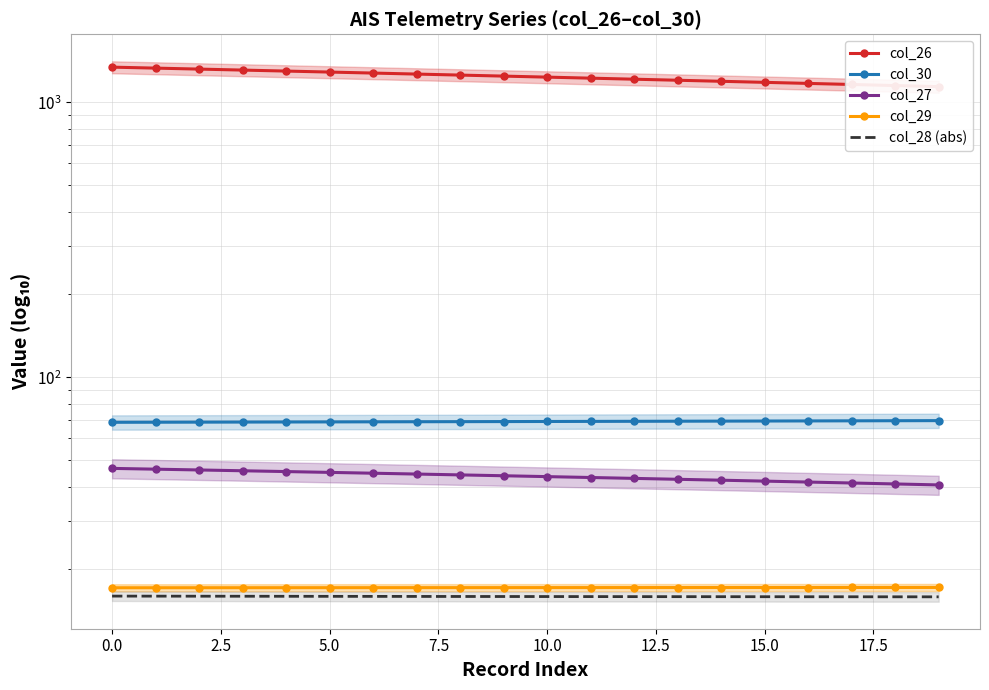

What is the maximum value shown in the chart?

1341.4